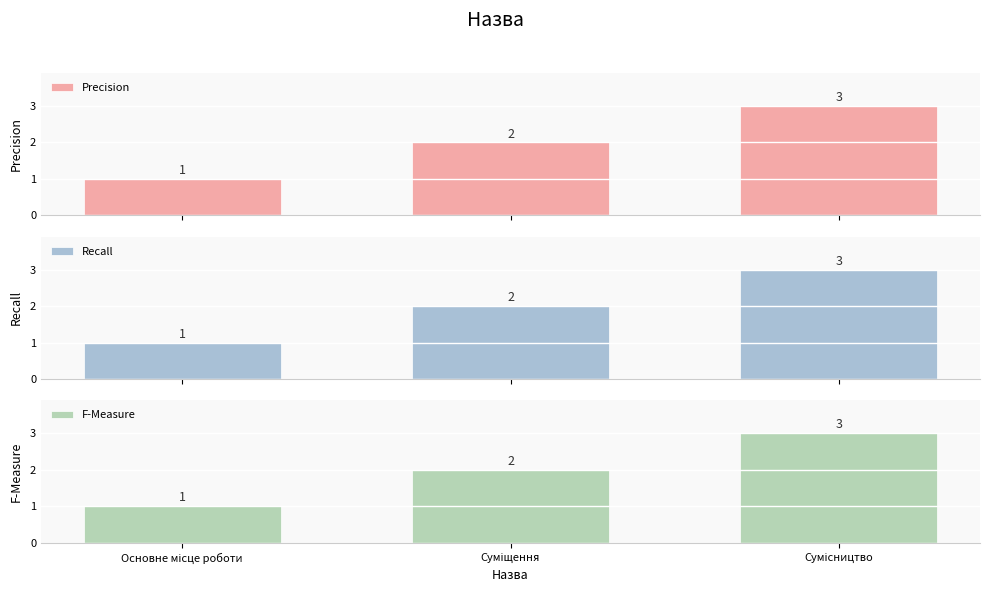

Rank the categories by Recall value from lowest to highest.

Основне місце роботи, Суміщення, Сумісництво